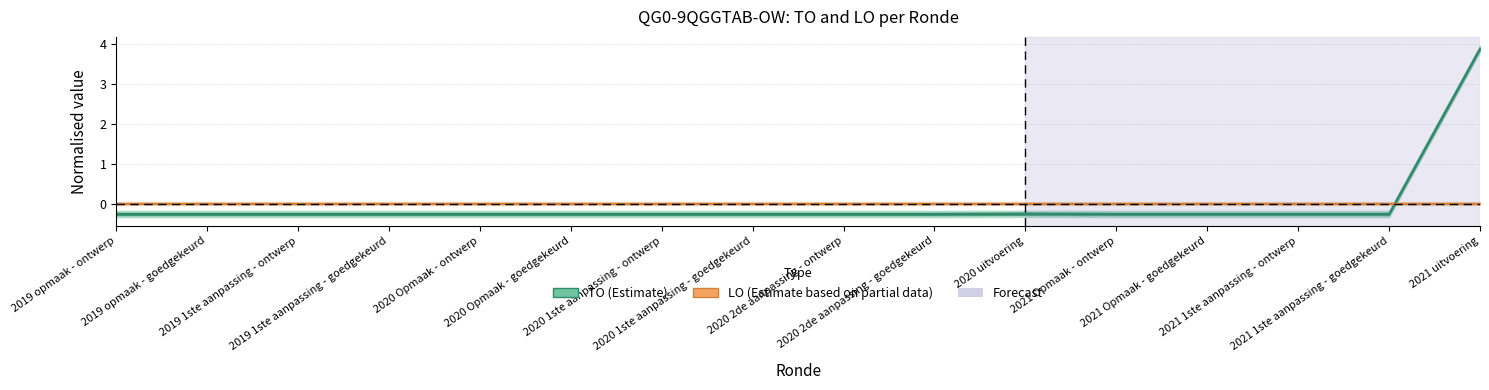

What is the label of the 1st point from the left?

2019 opmaak - ontwerp